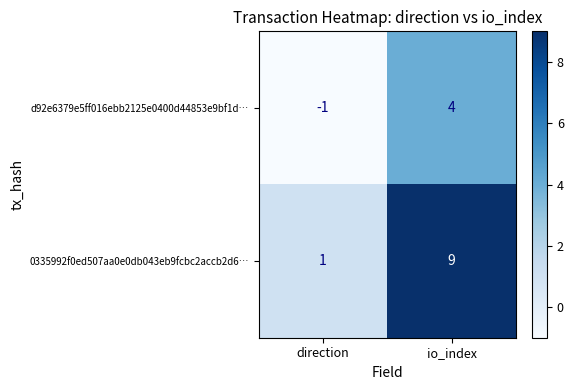

At which label is d92e6379e5ff016ebb2125e0400d44853e9bf1d… closest to 1?

direction